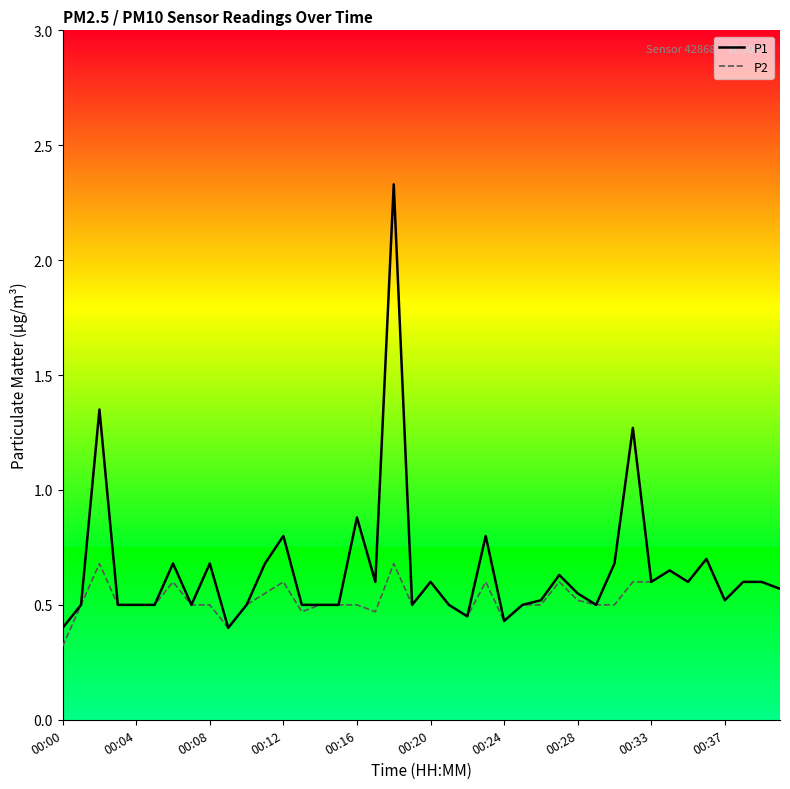

List the series in order of their peak value, lowest first.

P2, P1